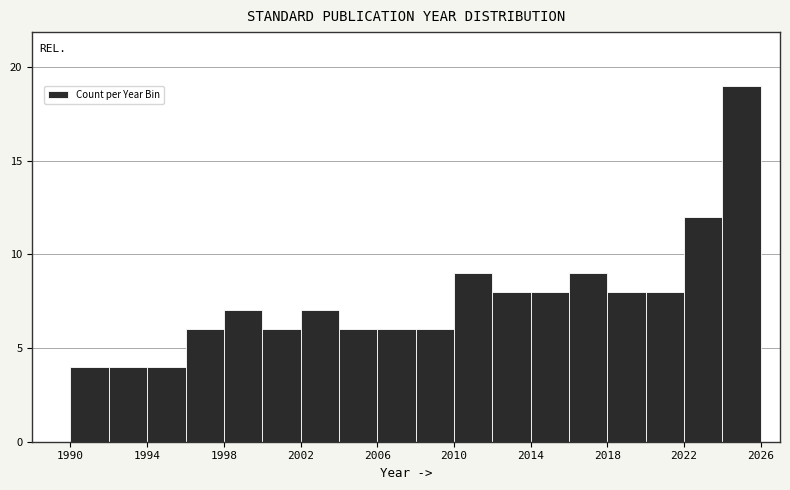

How tall is the bar that spans 2008 to 2010 on the x-axis? The values are not printed on the chart, so give them approximately, as read against the axis.

6